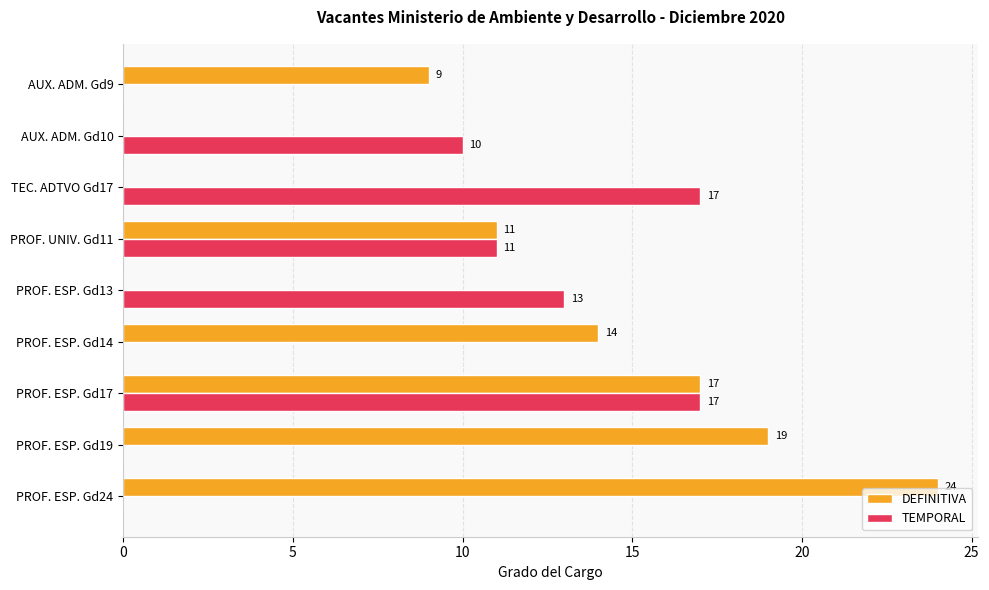

Is it true that TEMPORAL equals 0 at AUX. ADM. Gd9?

True